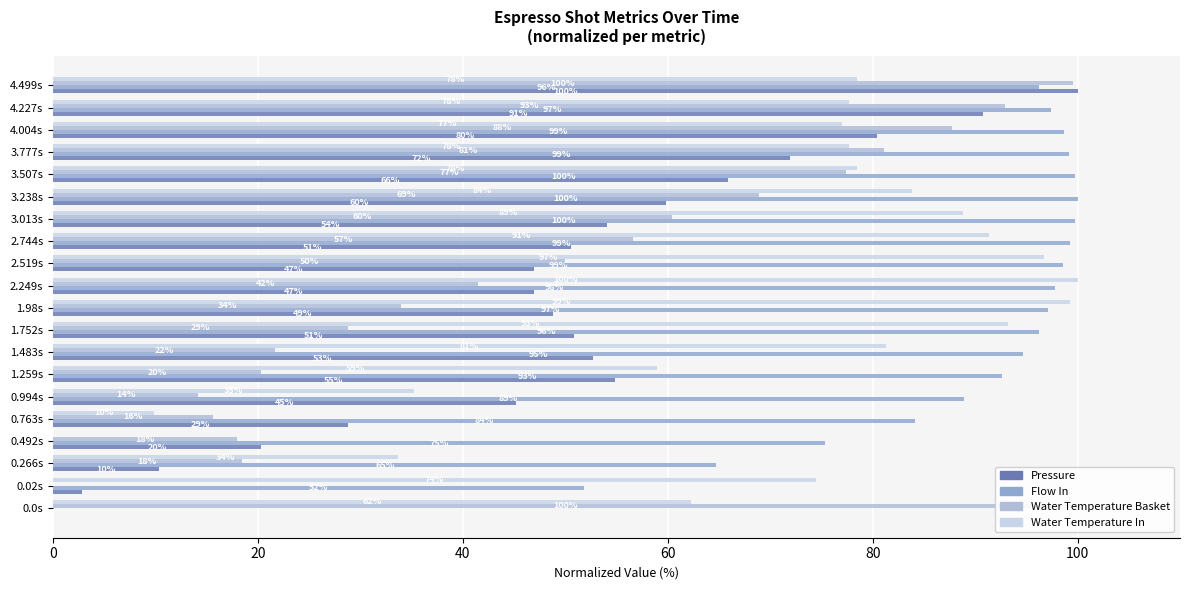

What are all the series names shown in the legend?

pressure, flow_in, water_temperature_basket, water_temperature_in